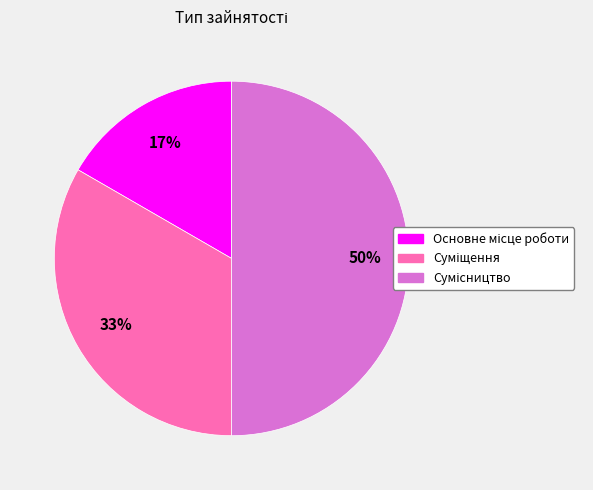

To the nearest percent, what is the average slice percentage?

33%